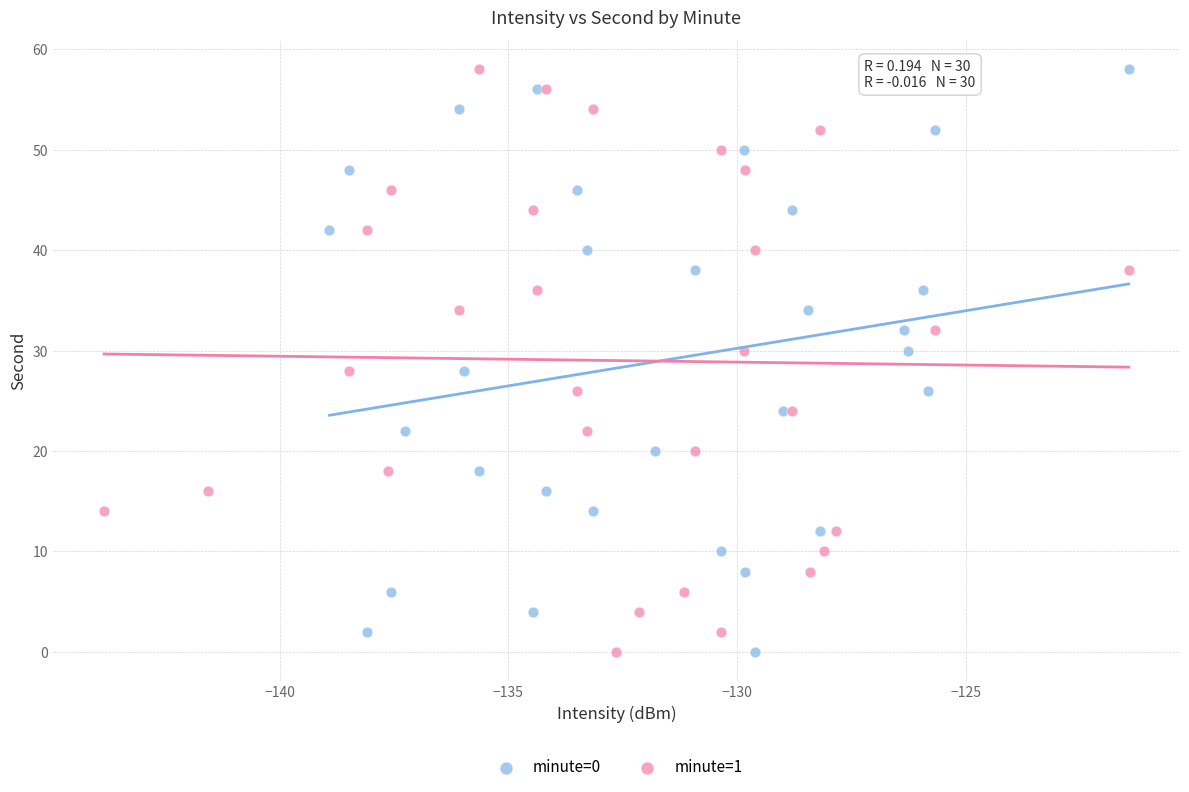

What are all the series names shown in the legend?

minute=0, minute=1